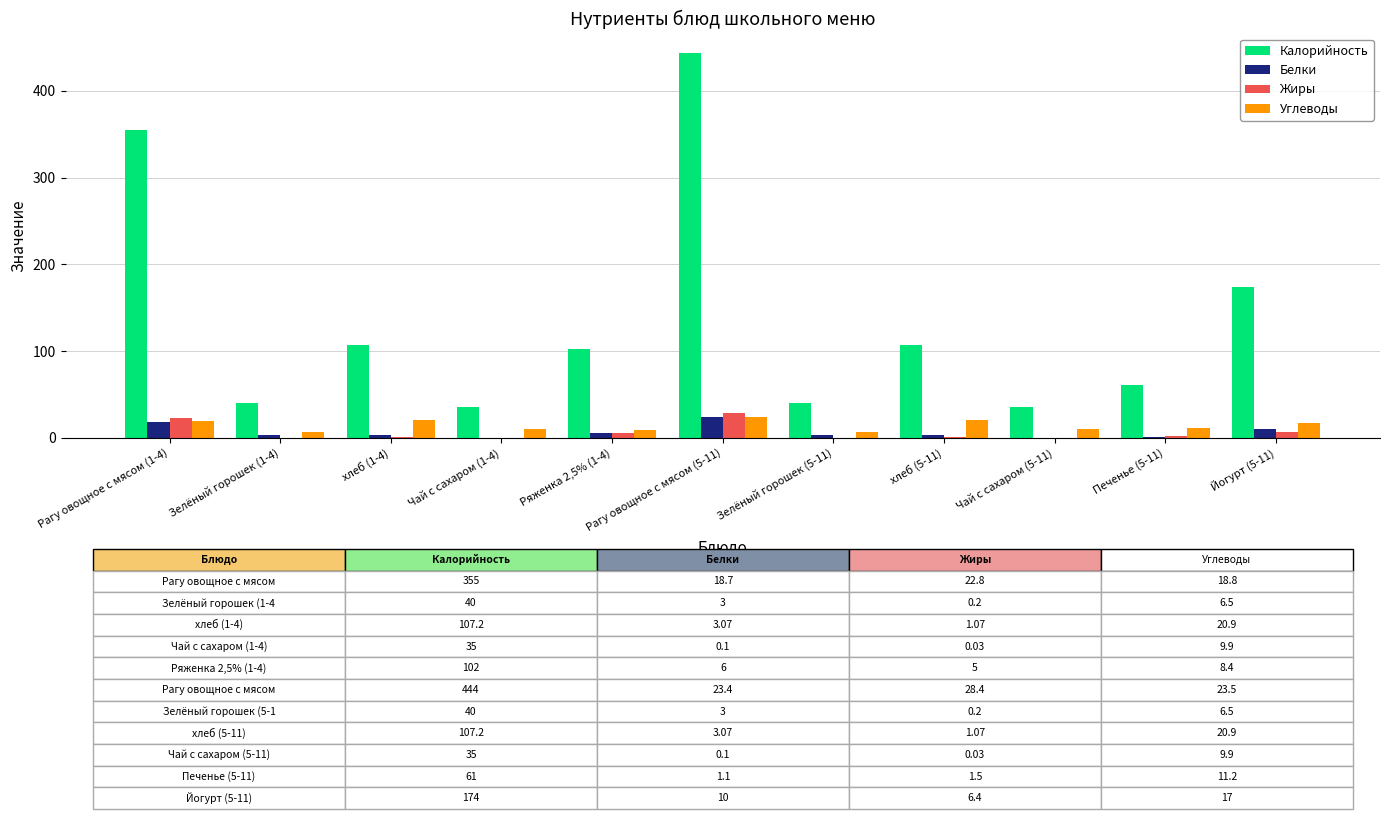

Count the number of categories in the chart.

11